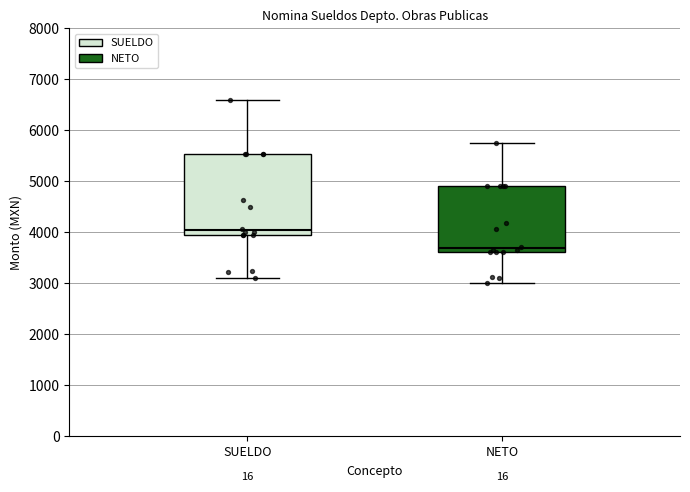

Reading left to right, read every box against the y-axis: the position of its median line, the range the box covers, and the ends of its whiskers. The values are not printed on the chart, so give them approximately, as read against the axis.

SUELDO: median 4000 (just above the box's lower edge), box 4000 to 5500, whiskers 3100 to 6600
NETO: median 3700, box 3600 to 4900, whiskers 3000 to 5700